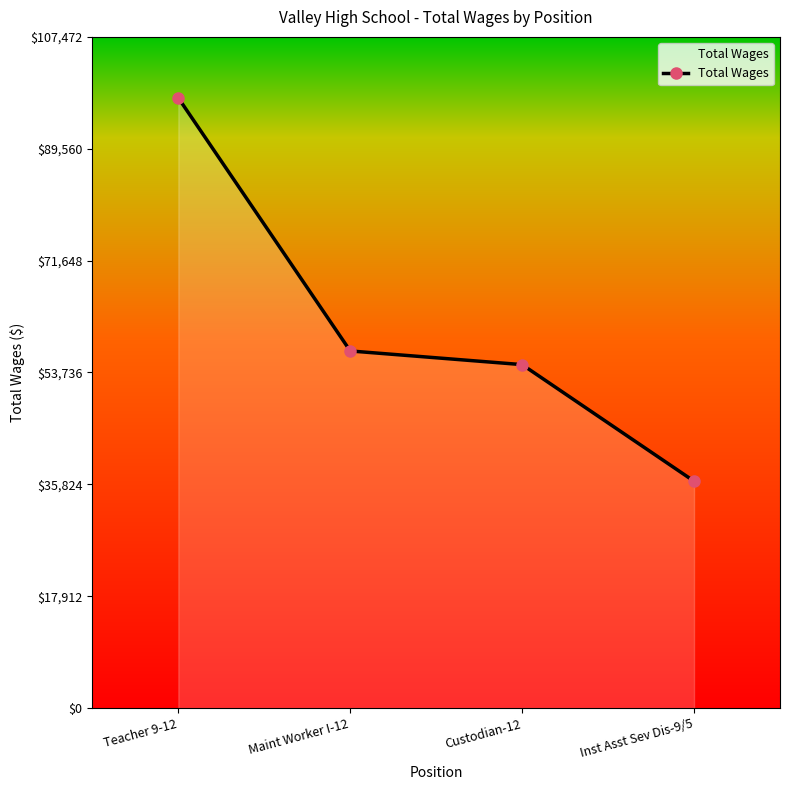

What is the greatest value displayed?

97702